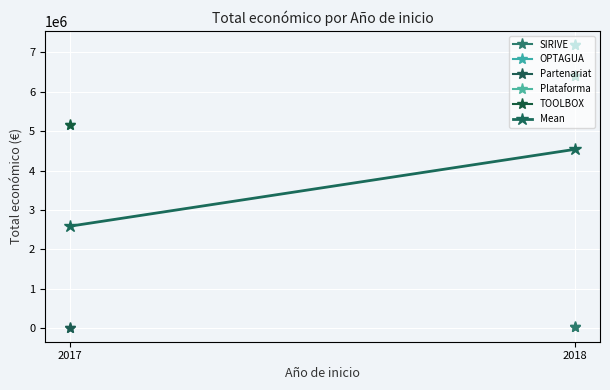

Reading left to right, extract all data points from this chart.

2017=2587667.5	2018=4537648.3